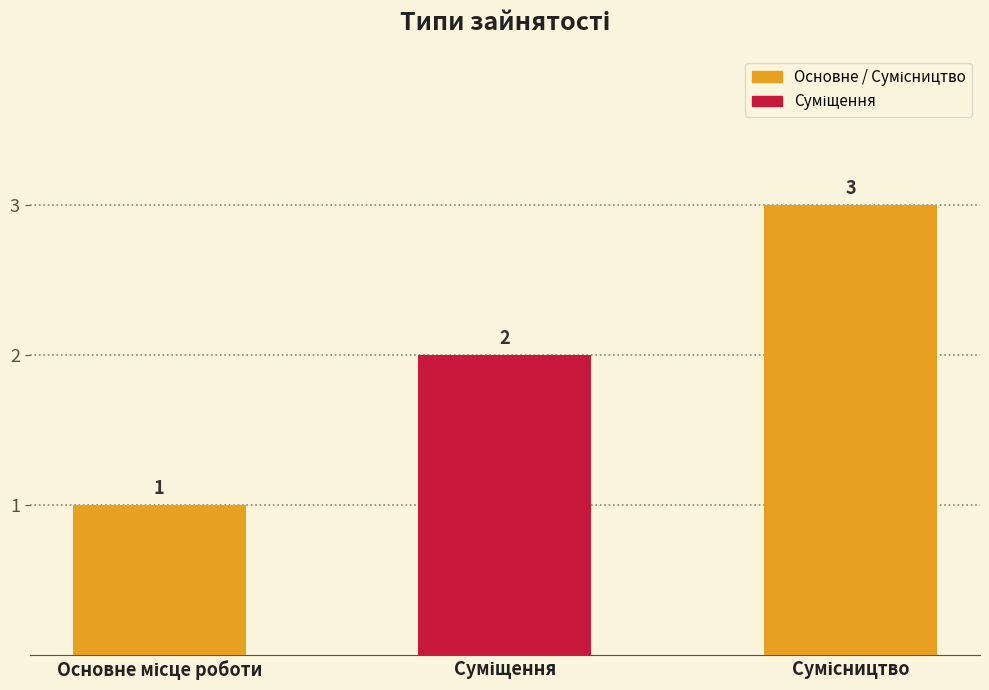

How many values are between 1 and 3?

3